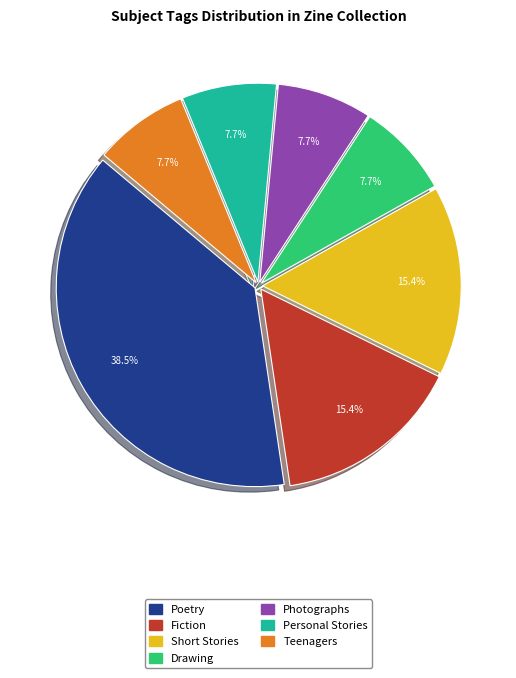

Combined, do Short Stories and Drawing account for over 50%?

No